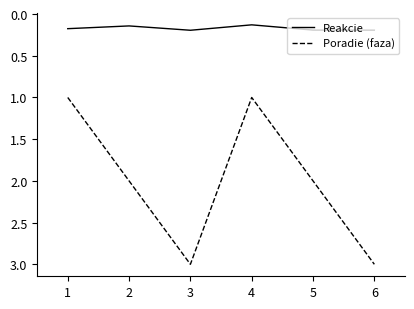

Is the value of Poradie (faza) at 5 greater than the value of Reakcie at 1?

Yes